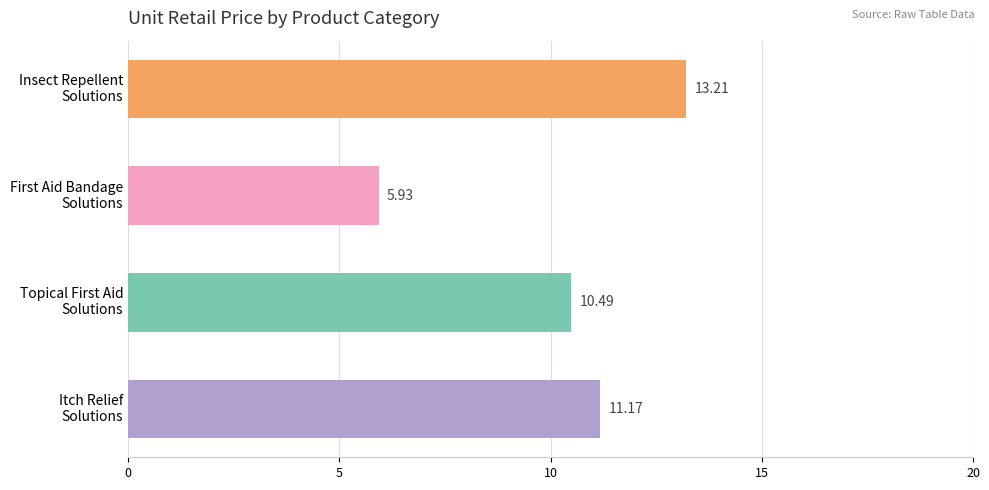

What is the difference between the second highest and minimum values?

5.2